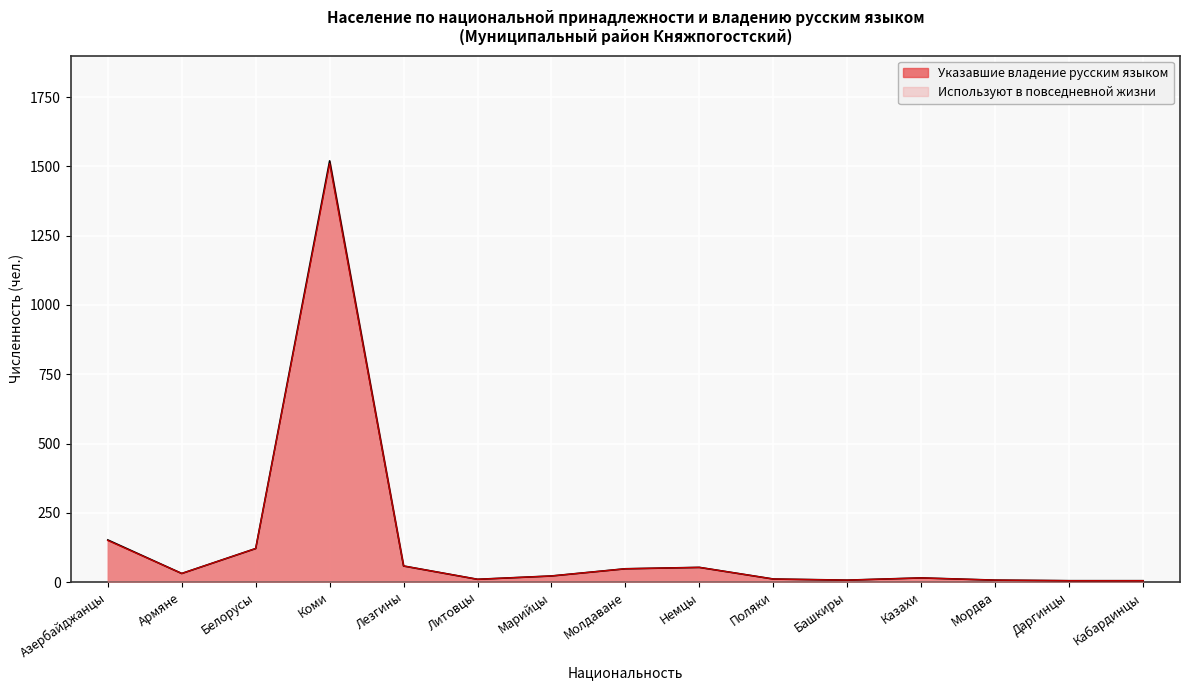

Where is Указавшие владение русским языком (город + село) nearest to the value 762?

Азербайджанцы